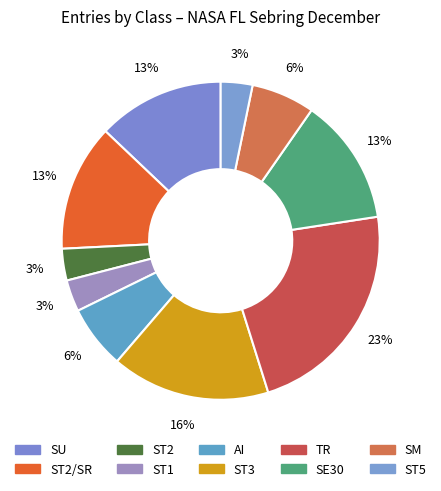

To the nearest percent, what portion does ST5 represent?

3%